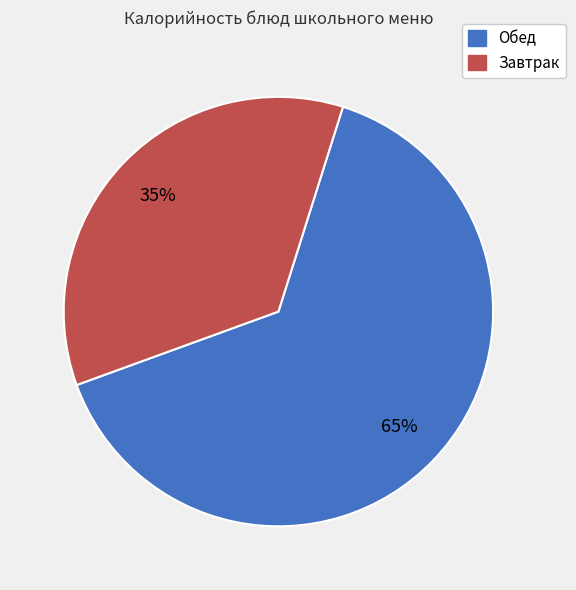

Count the number of slices in the pie.

2